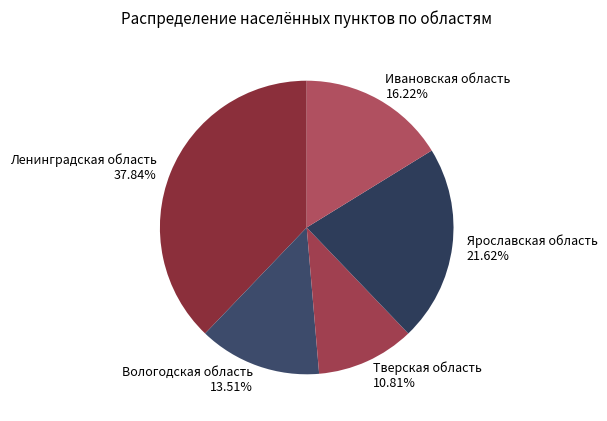

Rank the categories by value from lowest to highest.

Тверская область, Вологодская область, Ивановская область, Ярославская область, Ленинградская область